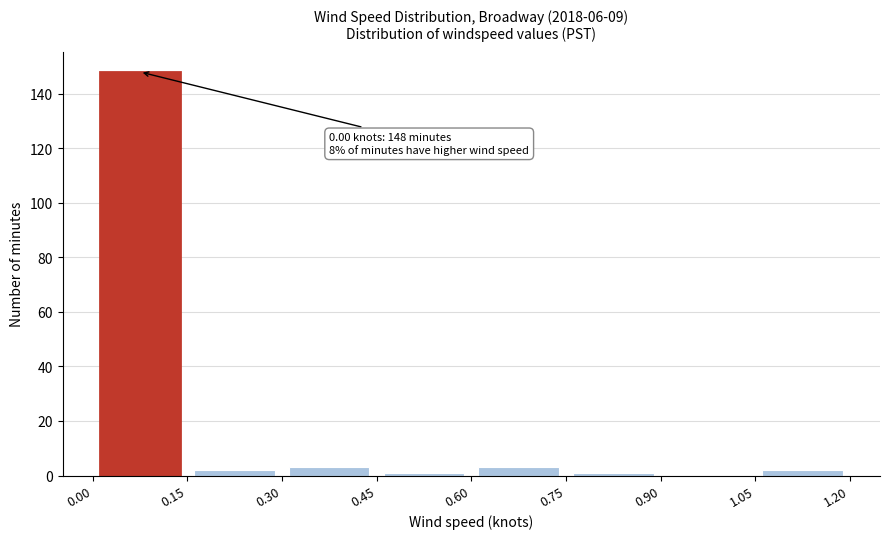

Over which range of the x-axis is the bar tallest?

0.00 to 0.15